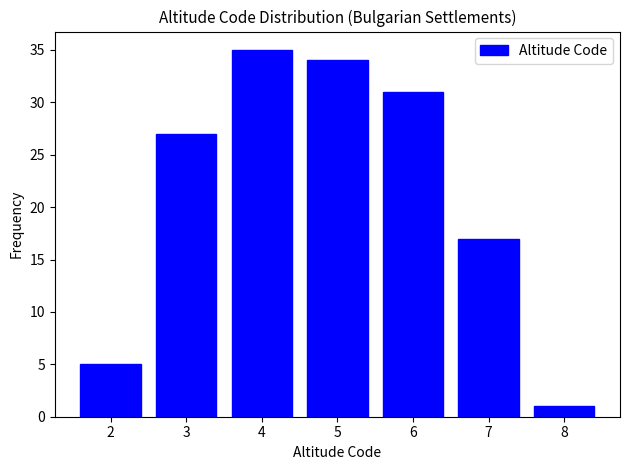

Reading left to right, list all the values displayed in this chart.

2=5	3=27	4=35	5=34	6=31	7=17	8=1